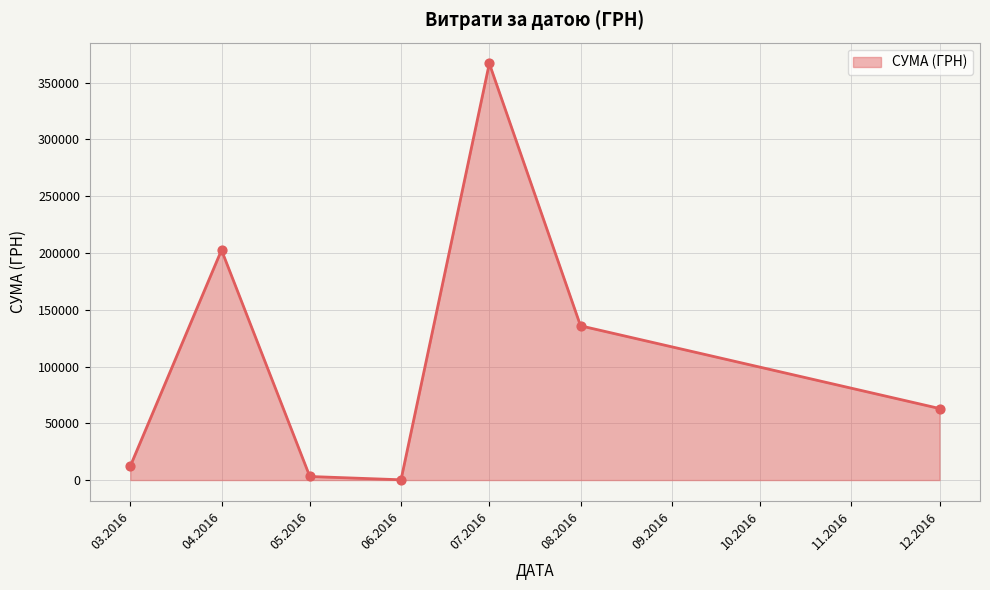

Approximately how many times larger is the value at 08.2016 compared to 07.2016?

0.4